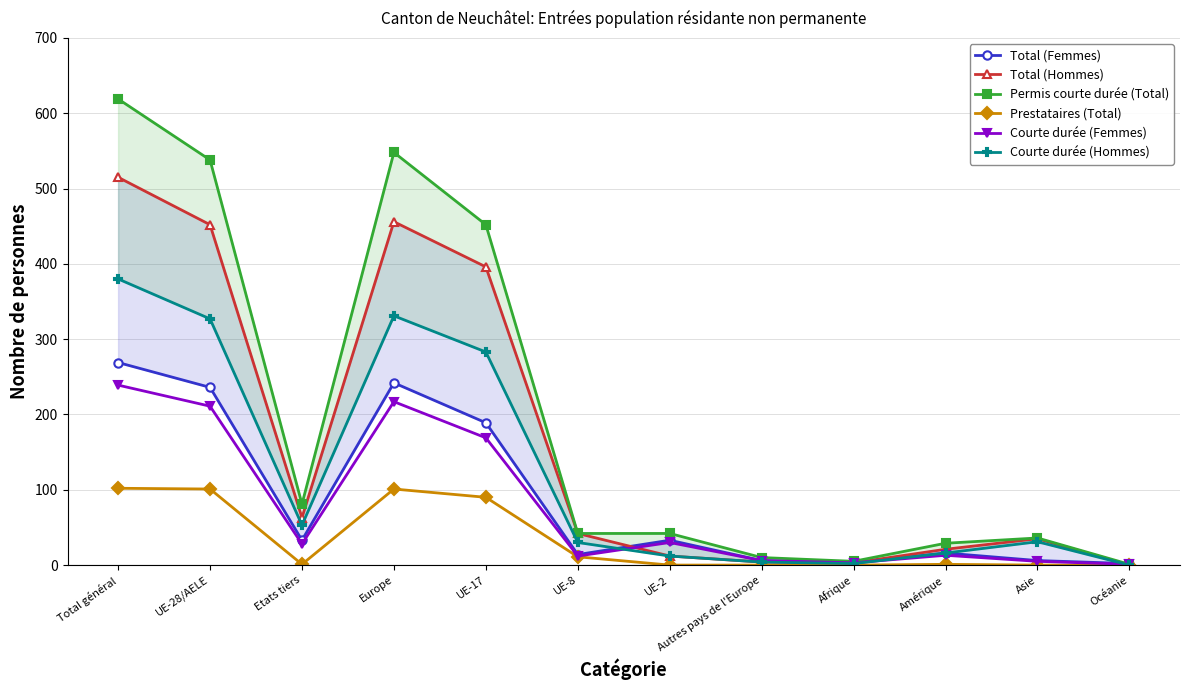

Is this an area chart (filled region under the line)?

No